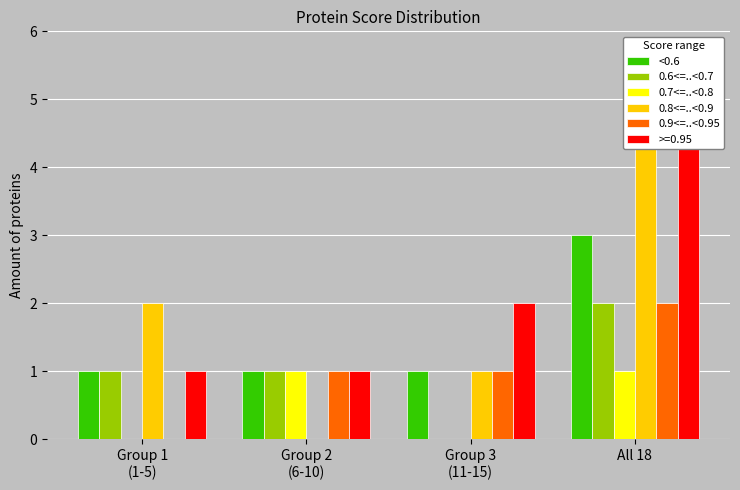

Is it true that 0.6<=..<0.7 equals 1 at Group 1
(1-5)?

False